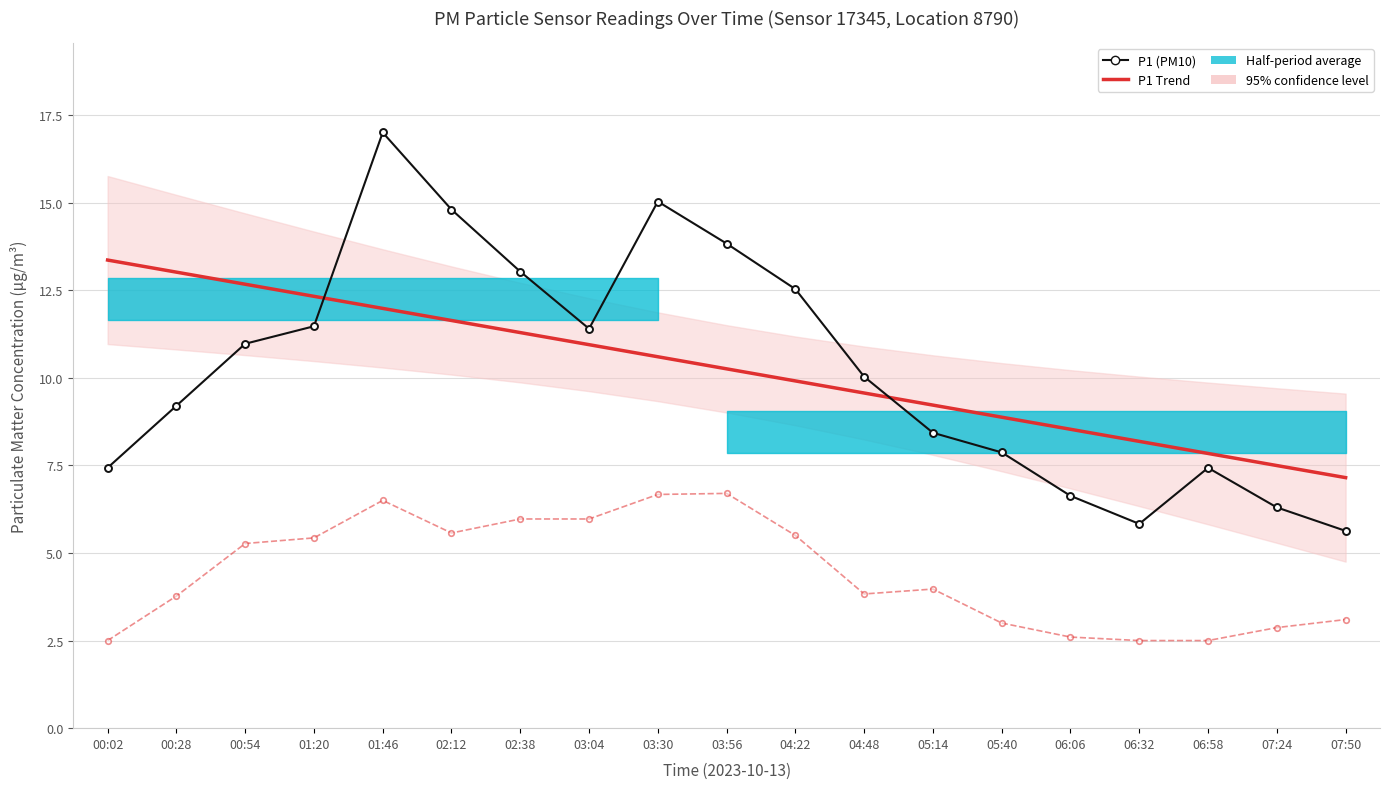

Where does the P1 Trend series first go above 10?

00:02